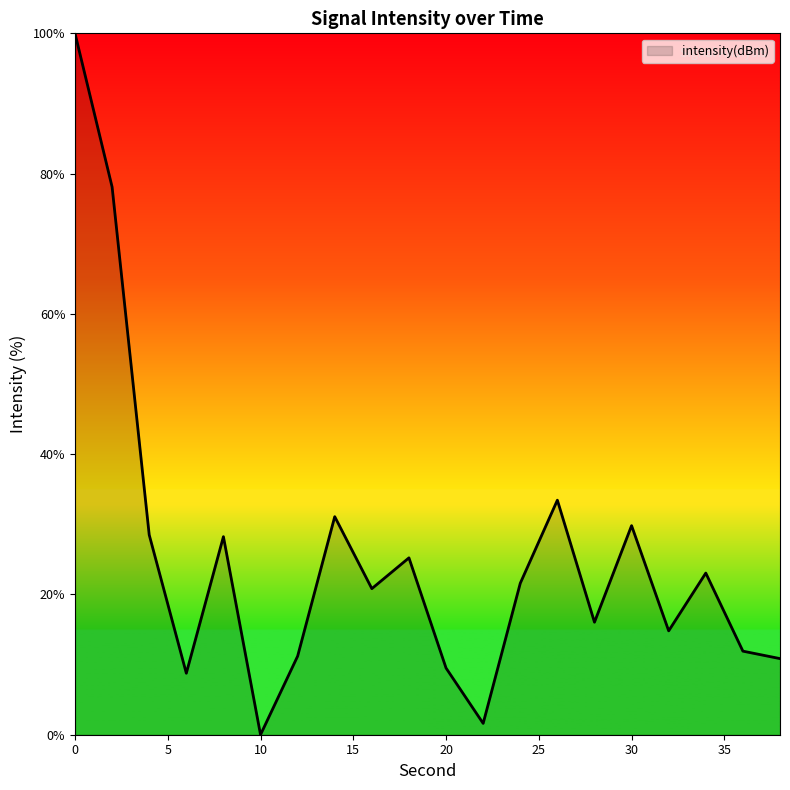

Does the chart have visible grid lines?

No